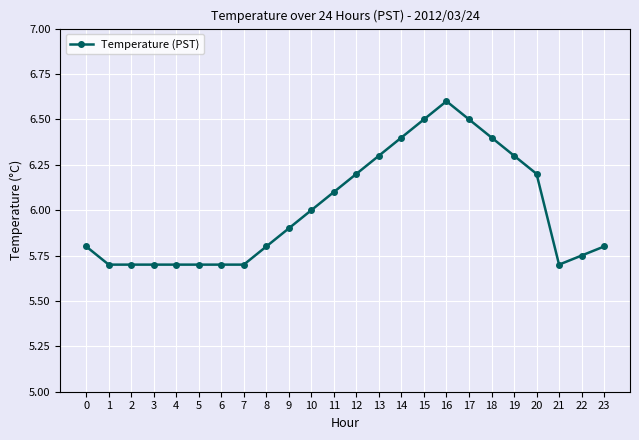

How many lines are shown in the chart?

1